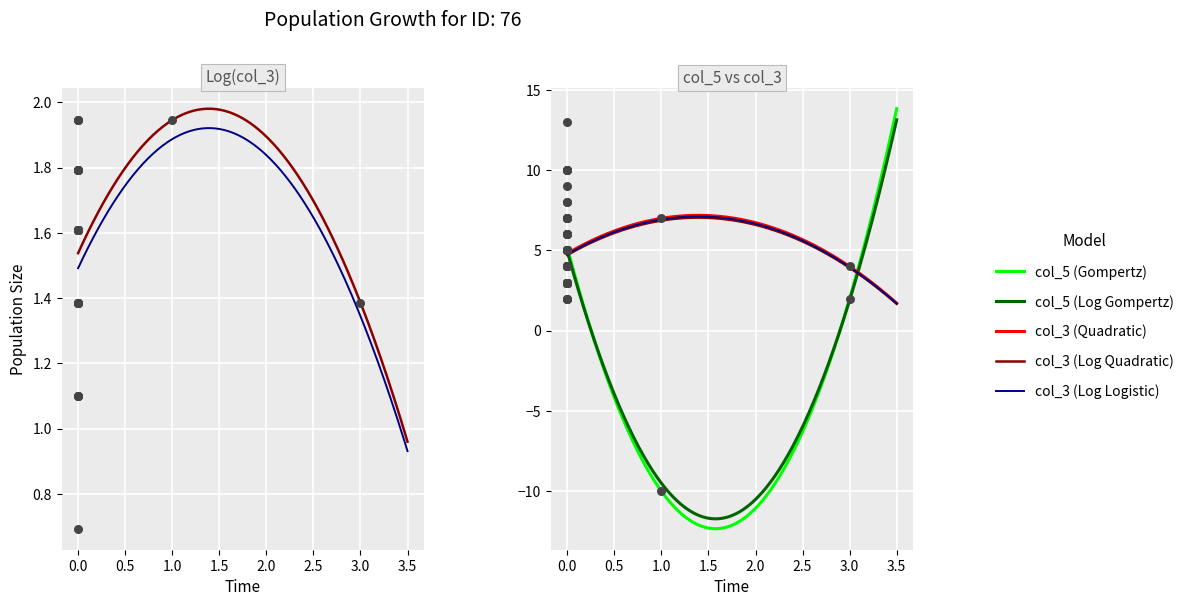

Which series contains the highest Y value?

col_5